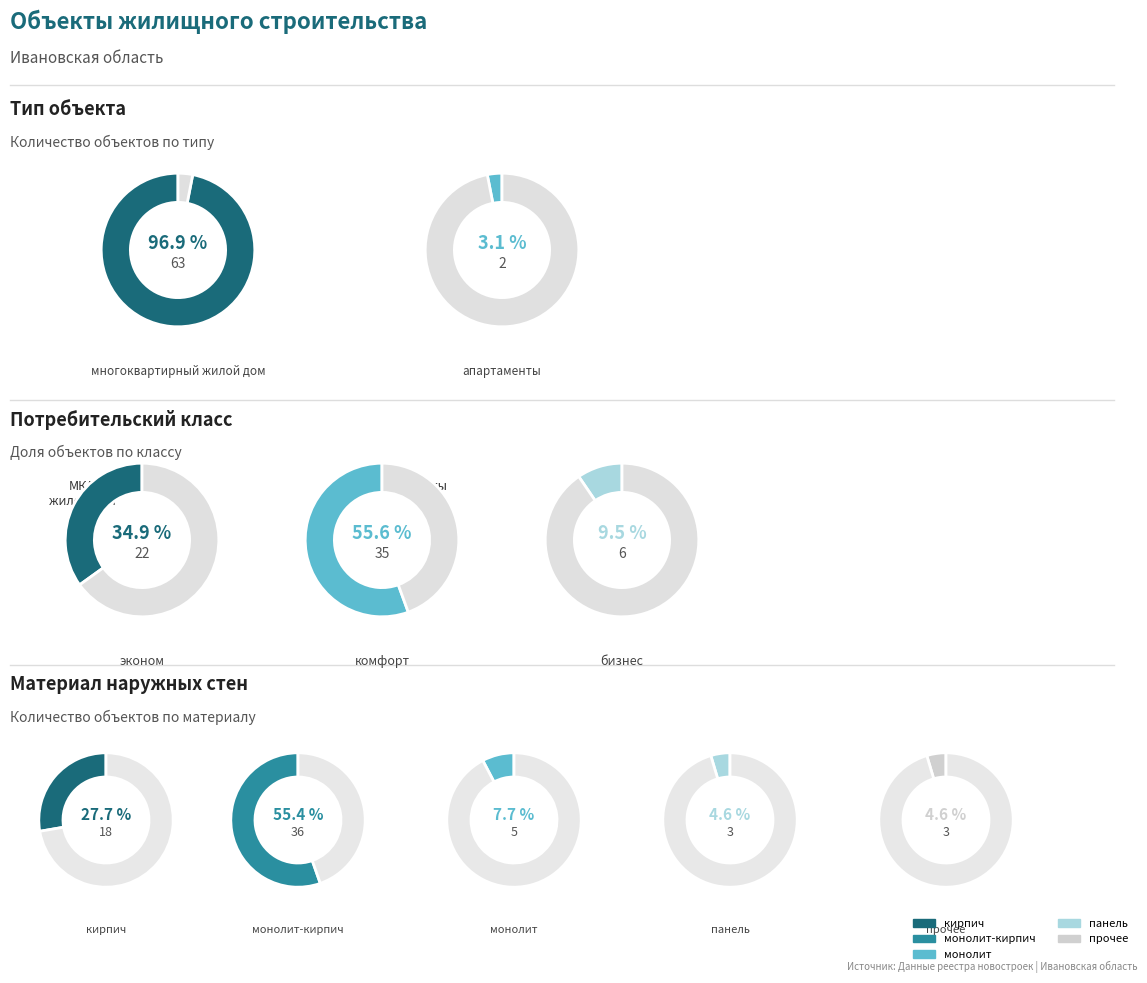

To the nearest percent, what is the difference between the многоквартирный жилой дом and апартаменты slice percentages?

94%